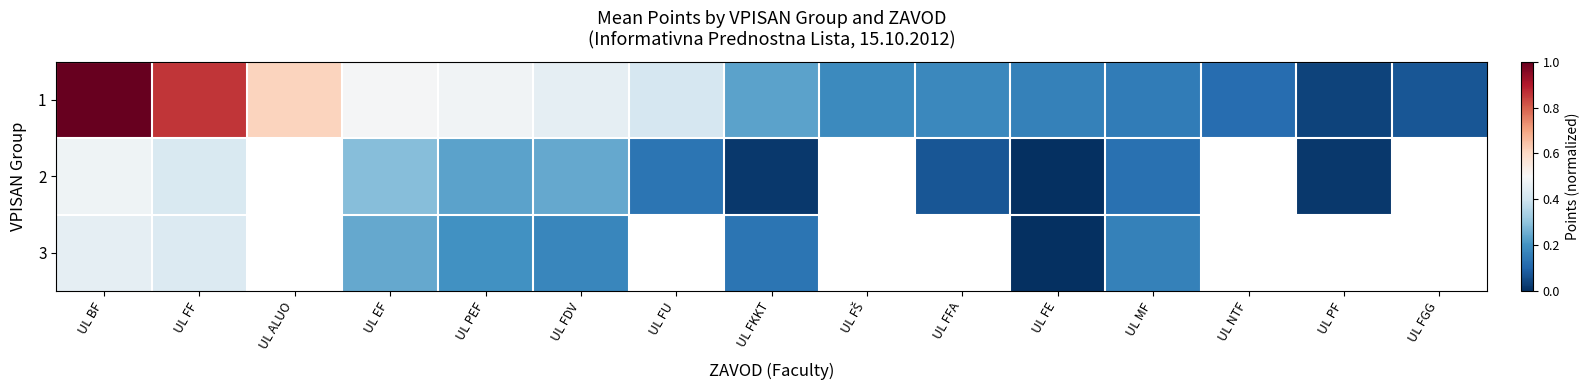

What is the sum of the 1 values at UL FGG and UL FKKT?

0.3